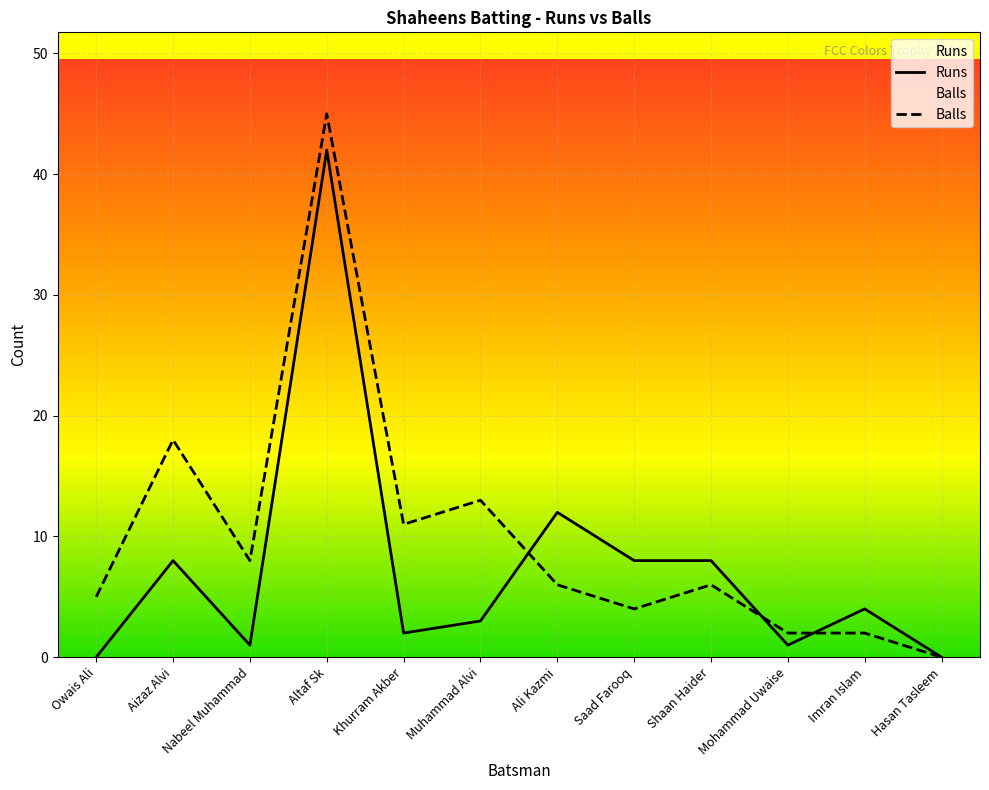

How many times do Runs and Balls cross each other?

3